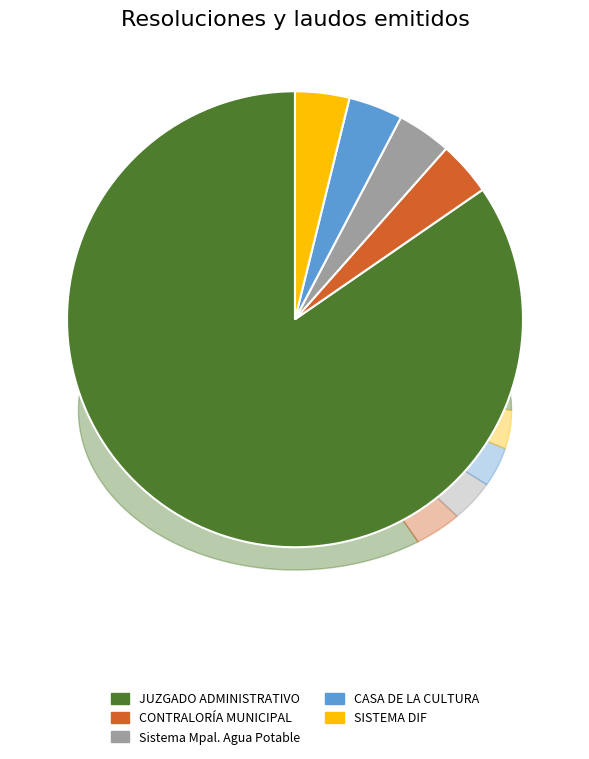

Is it true that CONTRALORÍA MUNICIPAL is 18% of the pie?

False